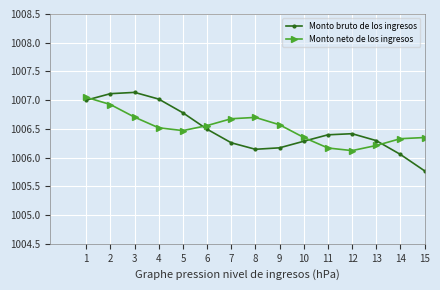

What is the minimum value shown in the chart?

1005.8